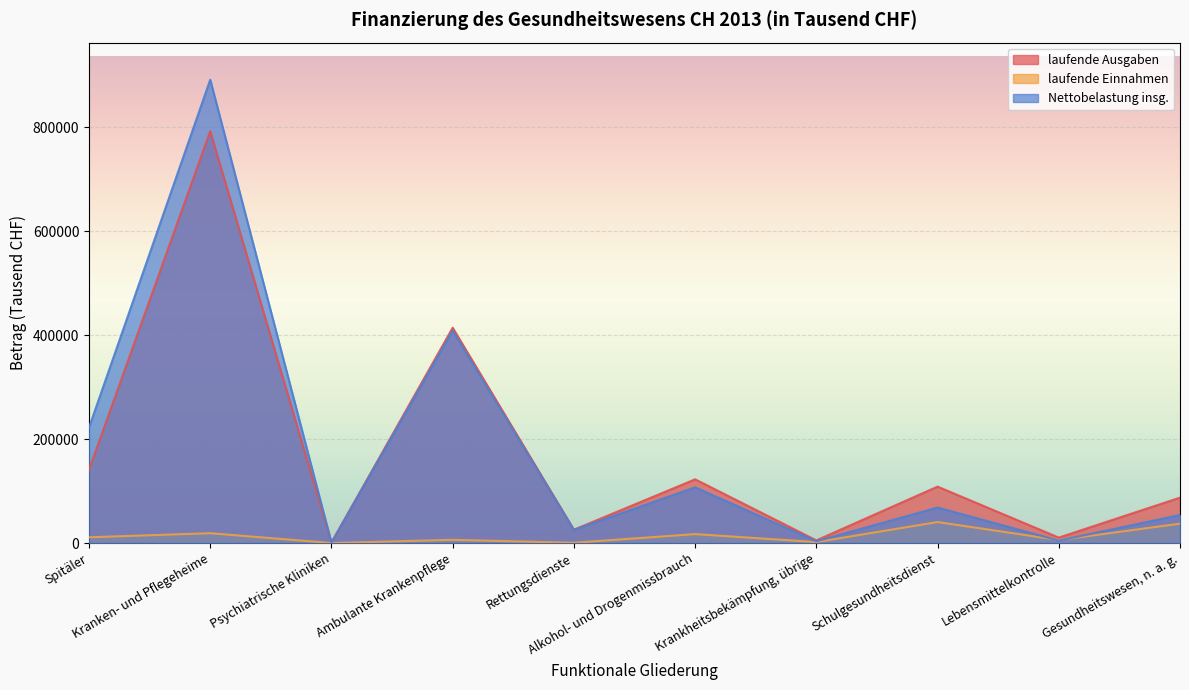

True or false: Nettobelastung insg. and laufende Ausgaben intersect in this chart.

False